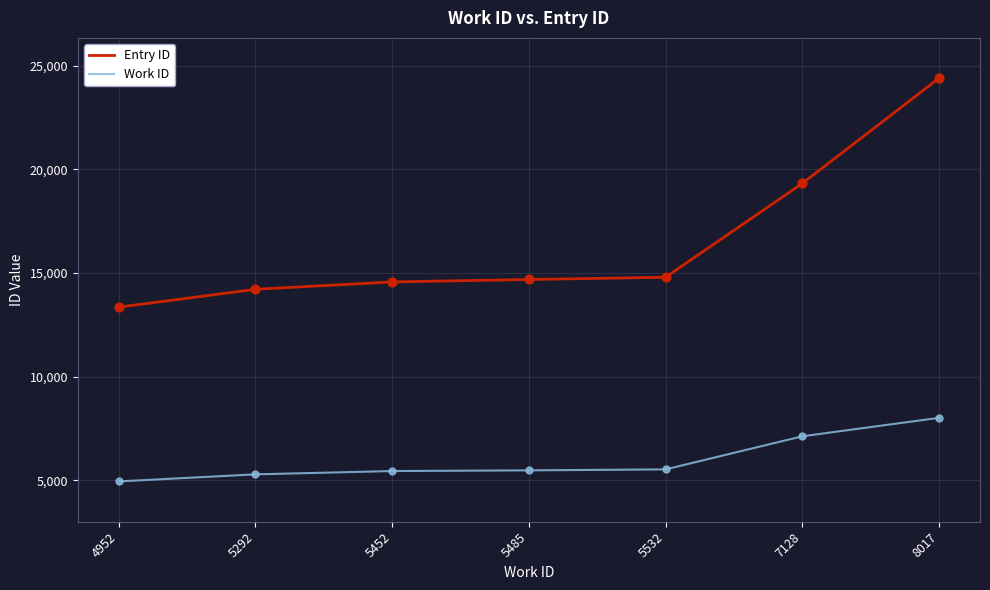

Which series has the largest total across all categories?

Entry ID